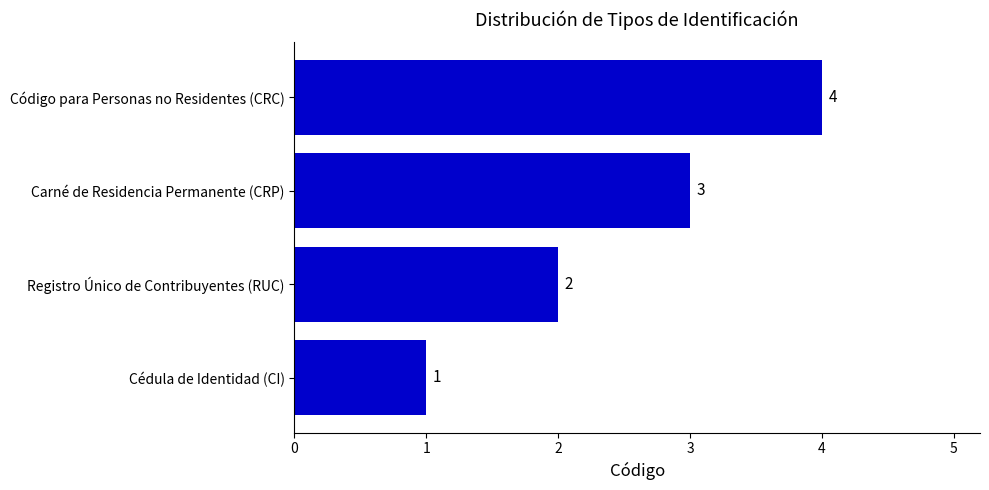

What is the sum of the values at Código para Personas no Residentes (CRC) and Registro Único de Contribuyentes (RUC)?

6